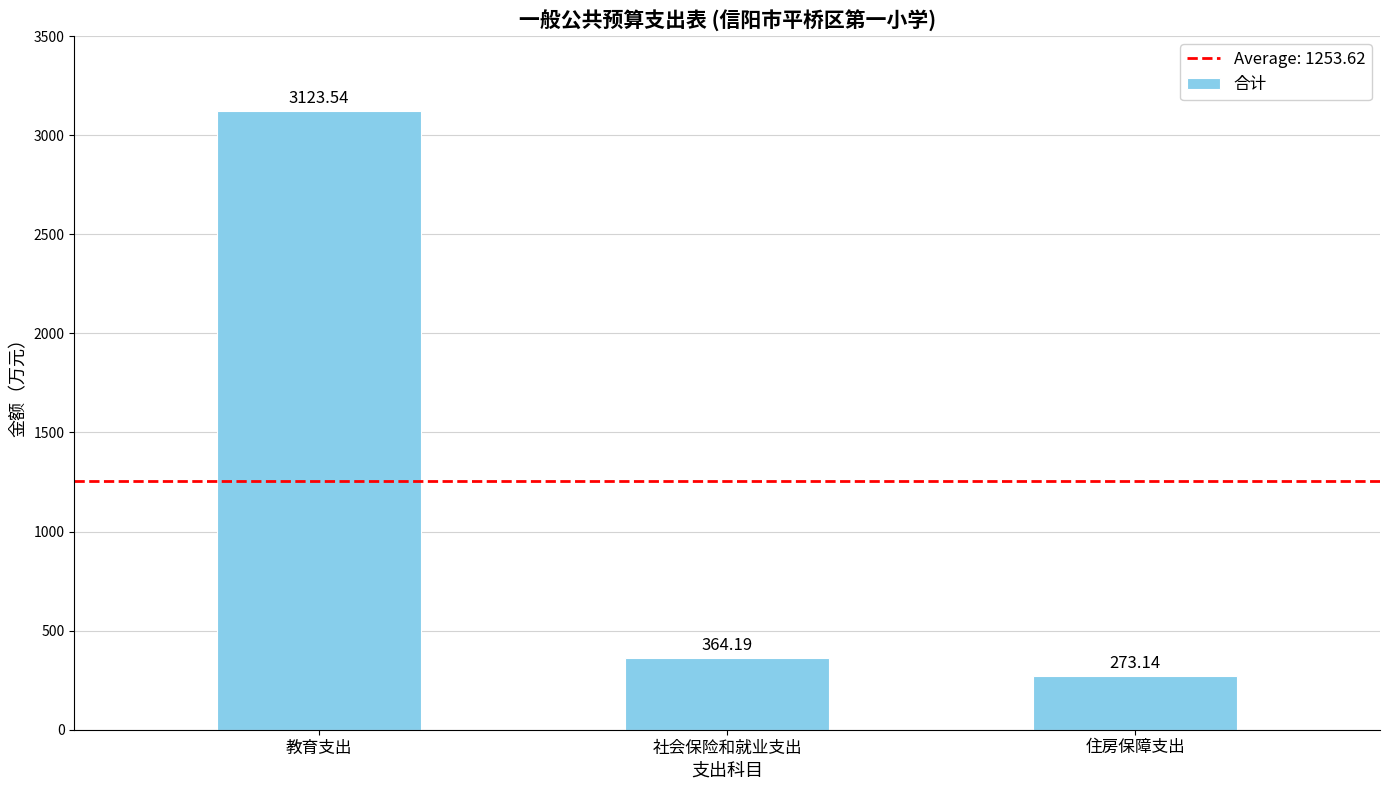

Is it true that the value at 住房保障支出 is 273.1?

True